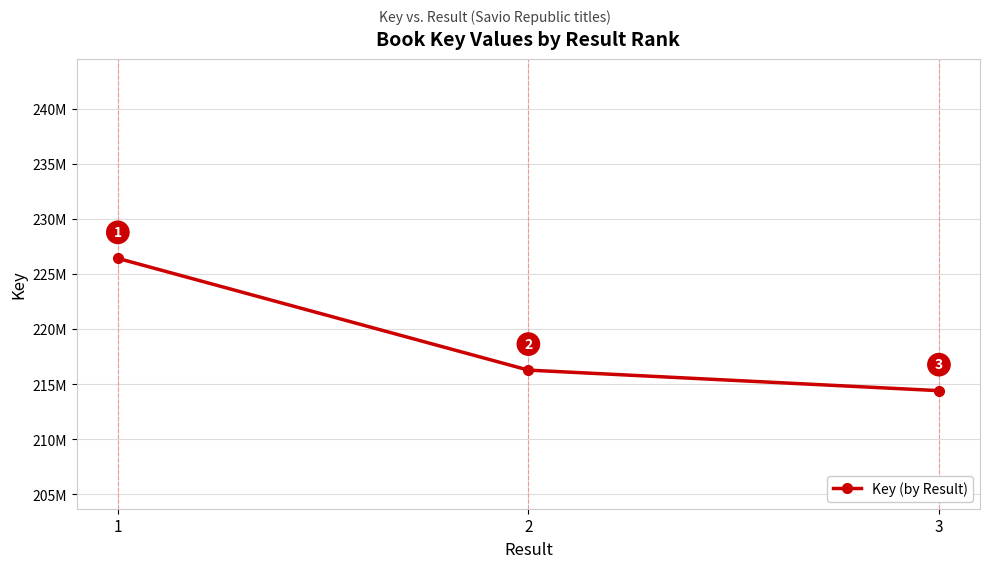

The value at 2 is 77940027. True or false?

False